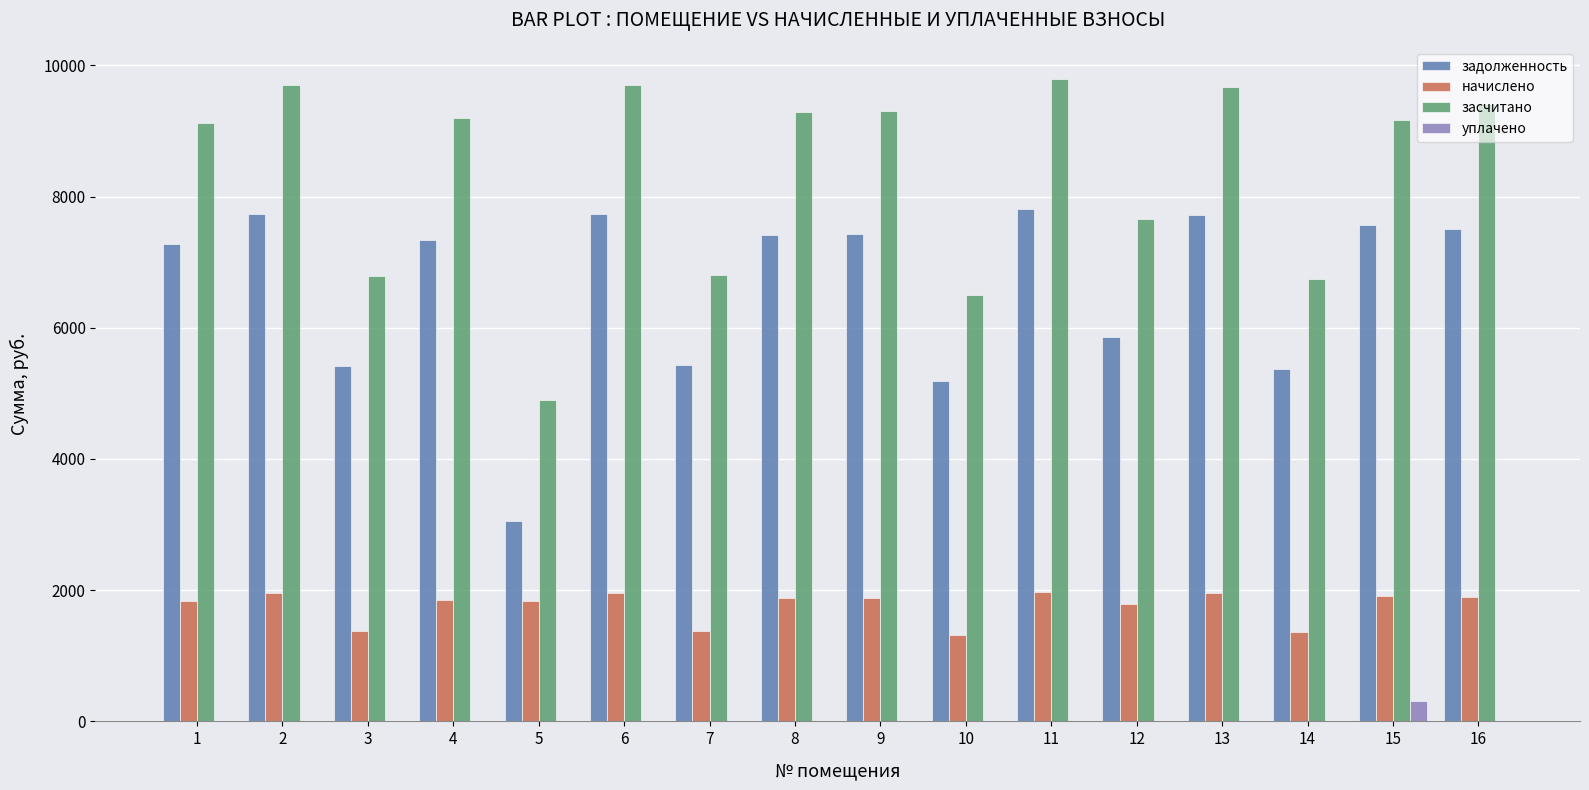

What is the sum of all начислено values?

28163.7